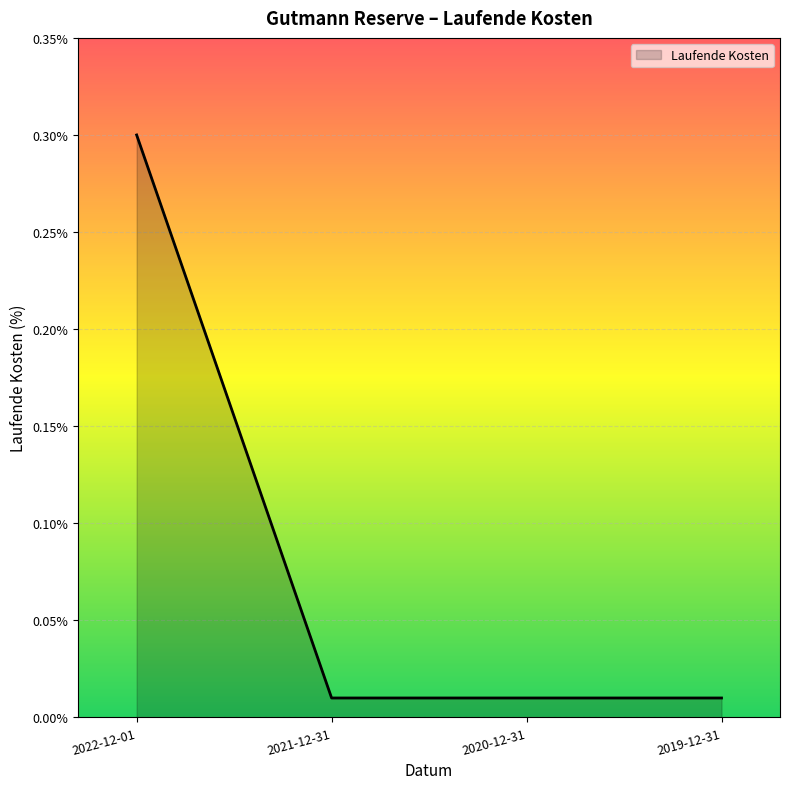

True or false: the data has more than 2 interior local peaks.

False